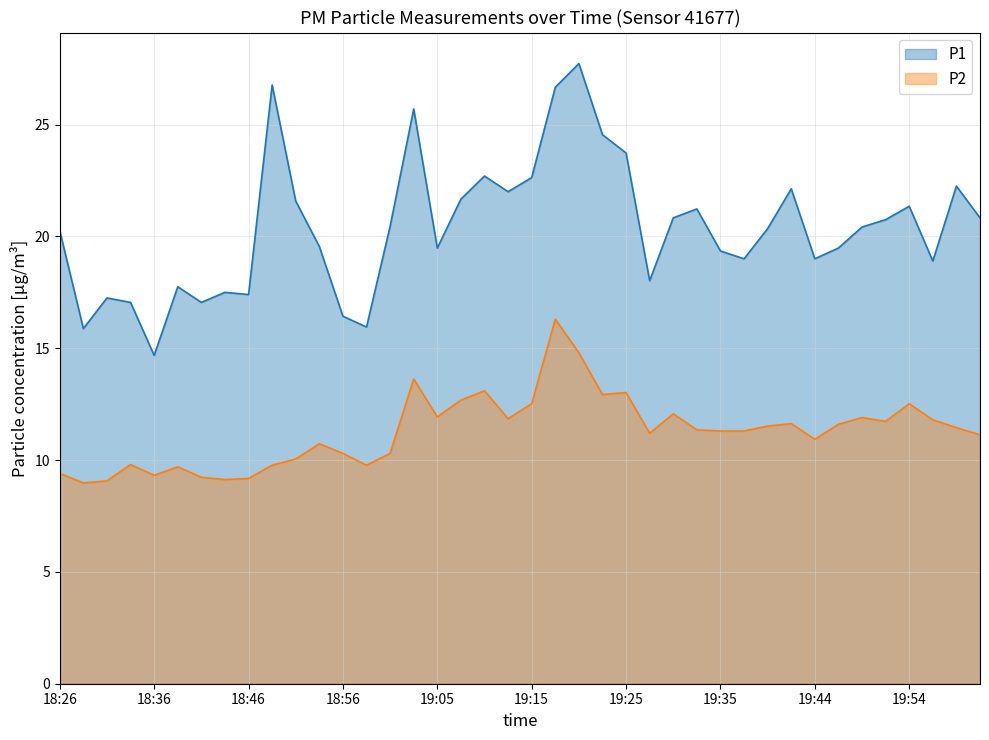

What is the maximum value for P2?

16.3